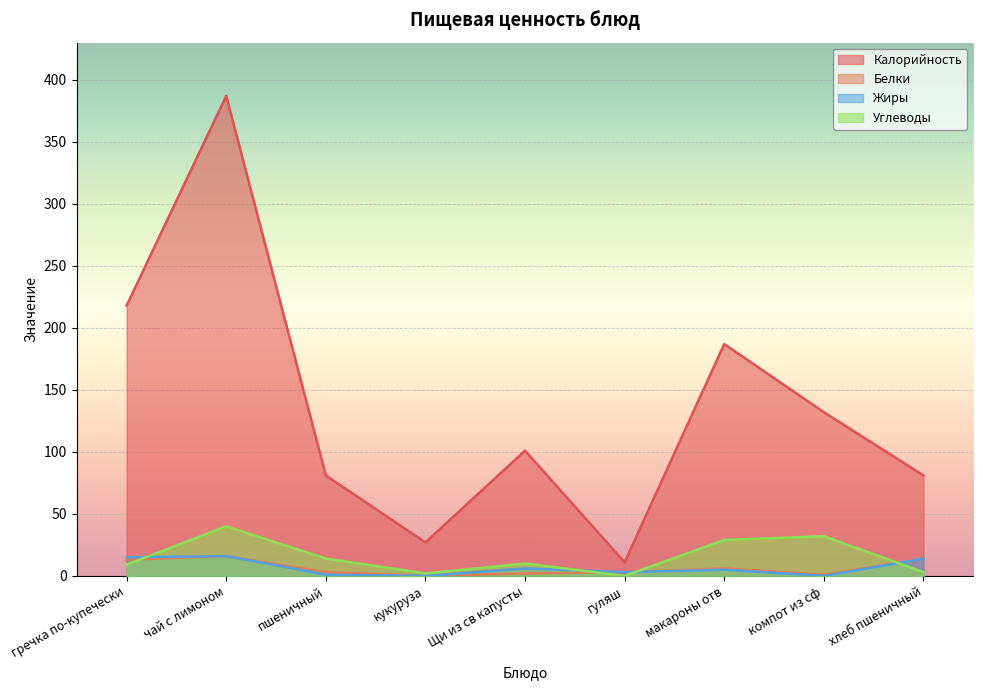

At how many categories does at least one series exceed 132?

3